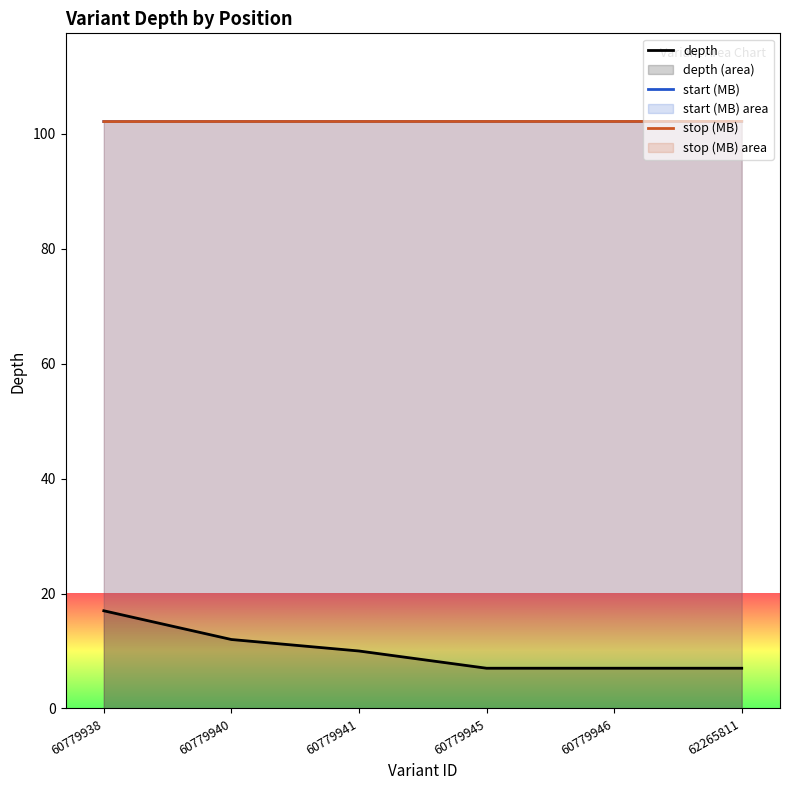

At 60779941, list the series in order from largest to smallest.

stop, start, depth